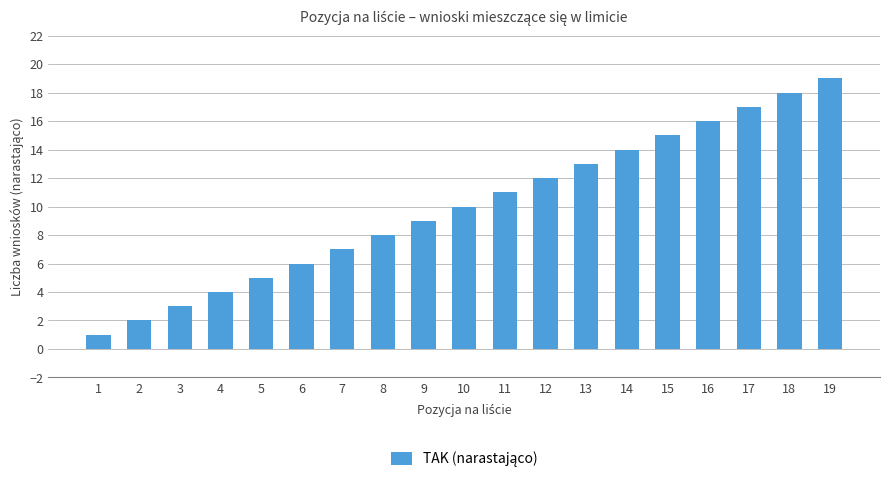

What is the value of the 13th bar from the left?

13